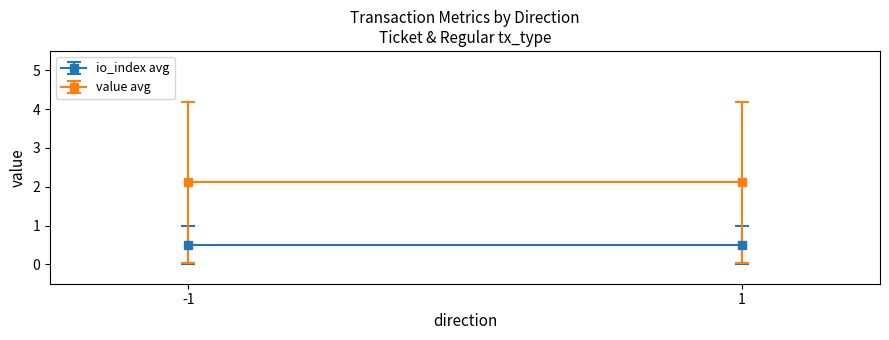

At which category does the chart reach its minimum across all series?

-1